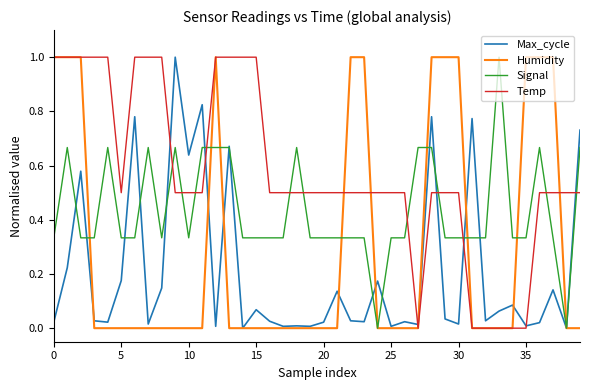

How many lines are shown in the chart?

4